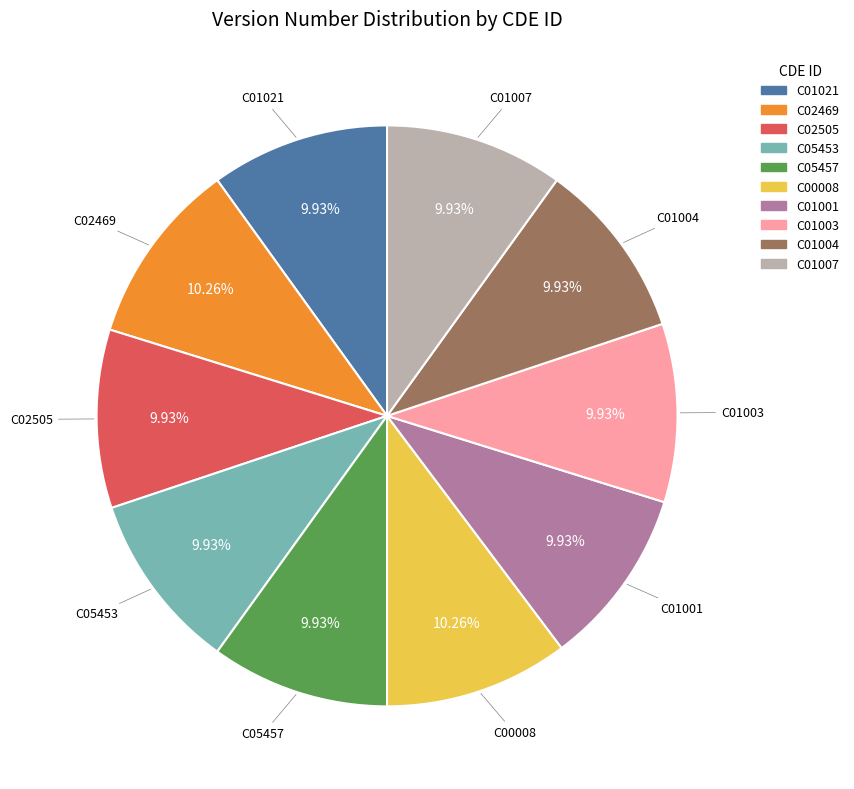

True or false: C01004 accounts for 10% of the total.

True